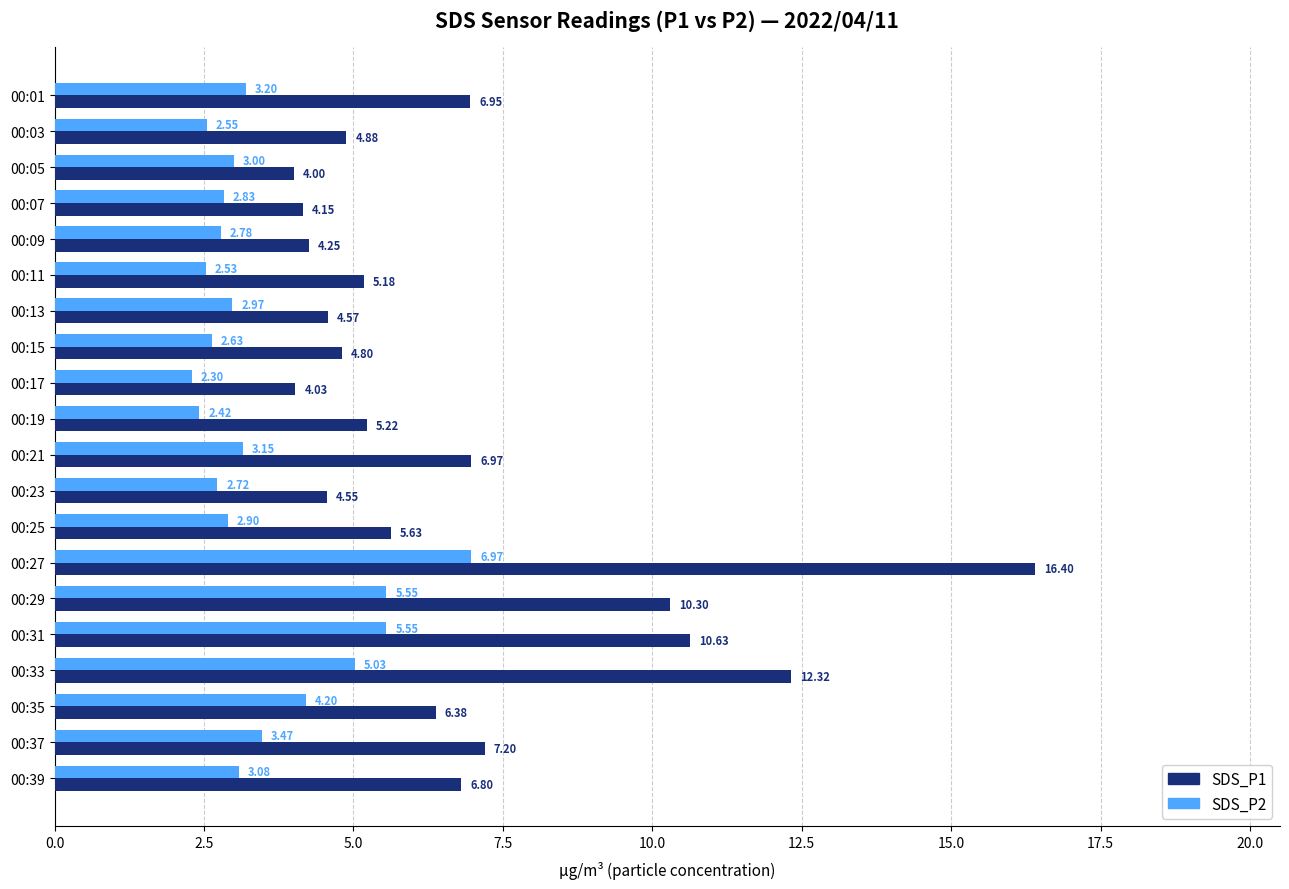

Which series has the largest range (max minus min)?

SDS_P1